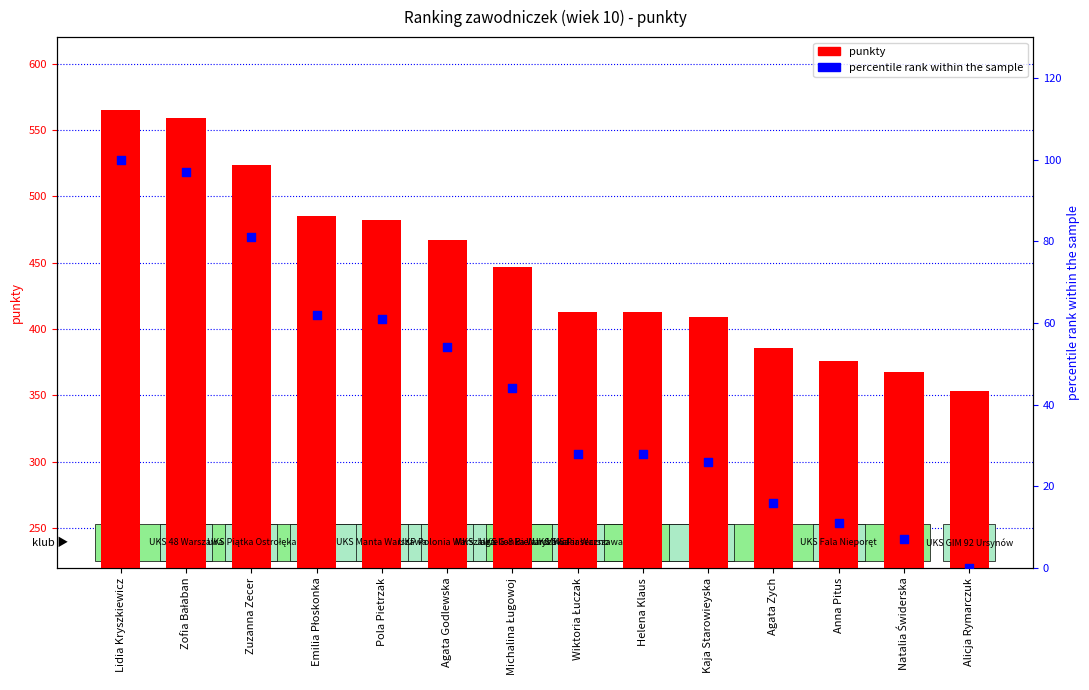

What is the total value across all series at Wiktoria Łuczak?

441